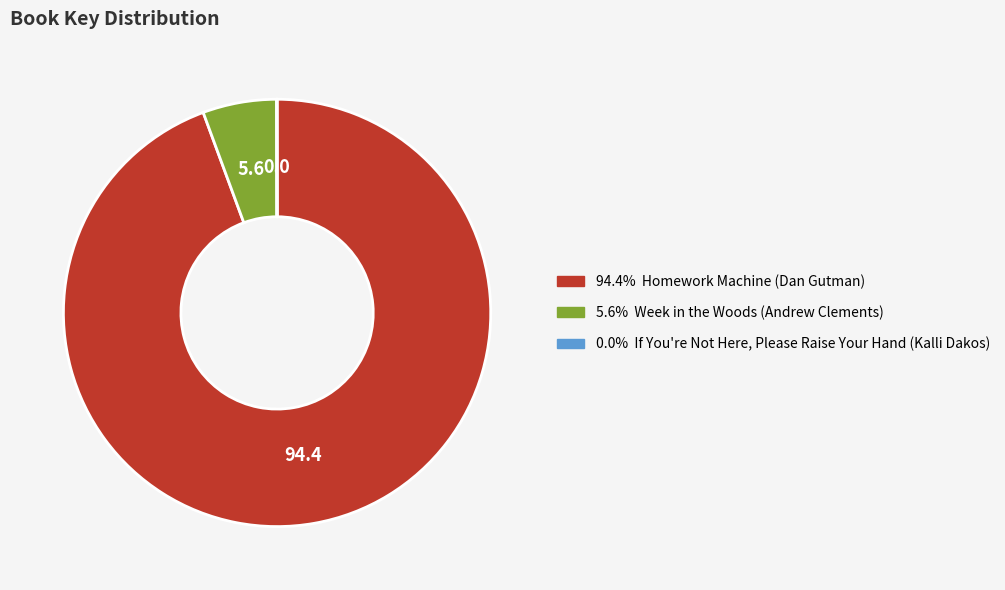

Is there any slice that represents more than half of the pie?

Yes